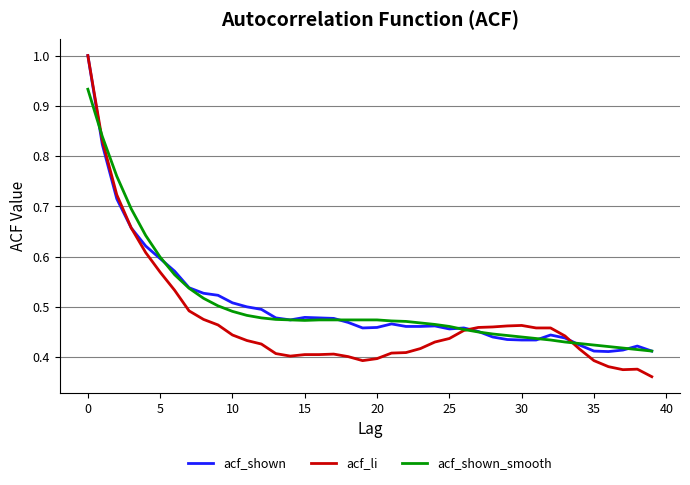

What is the maximum value shown in the chart?

1.0